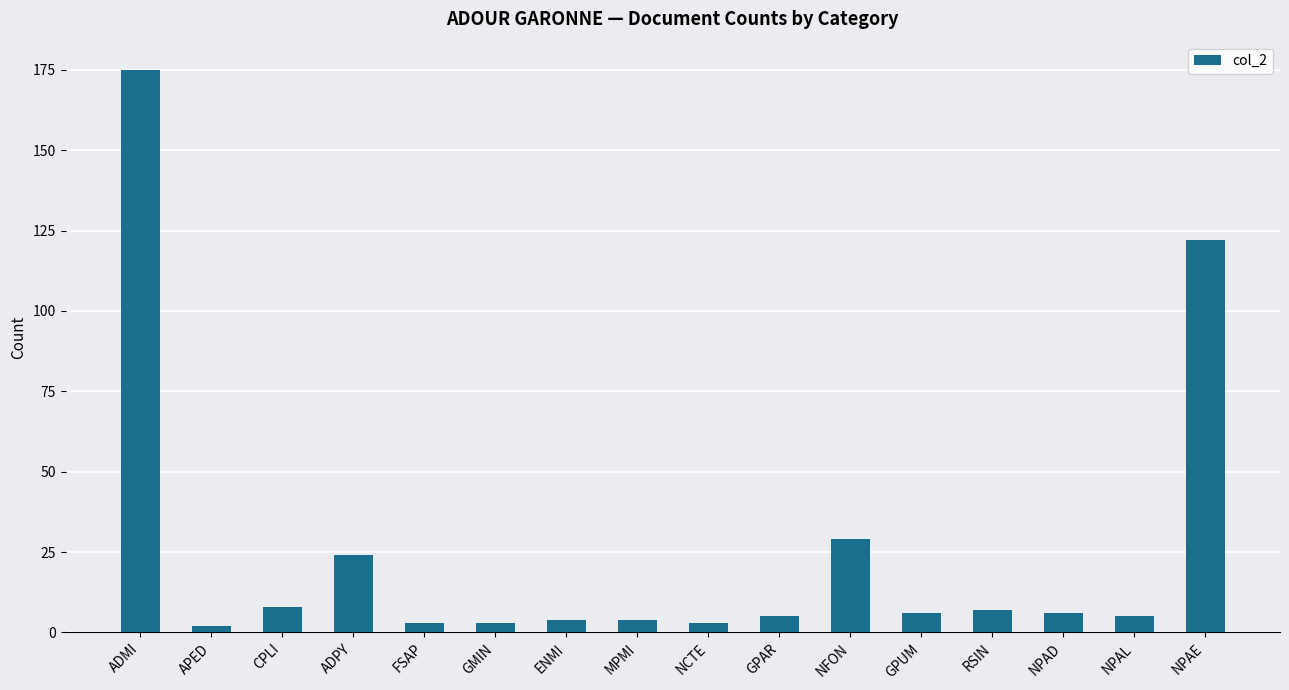

What is the label of the 3rd bar from the right?

NPAD